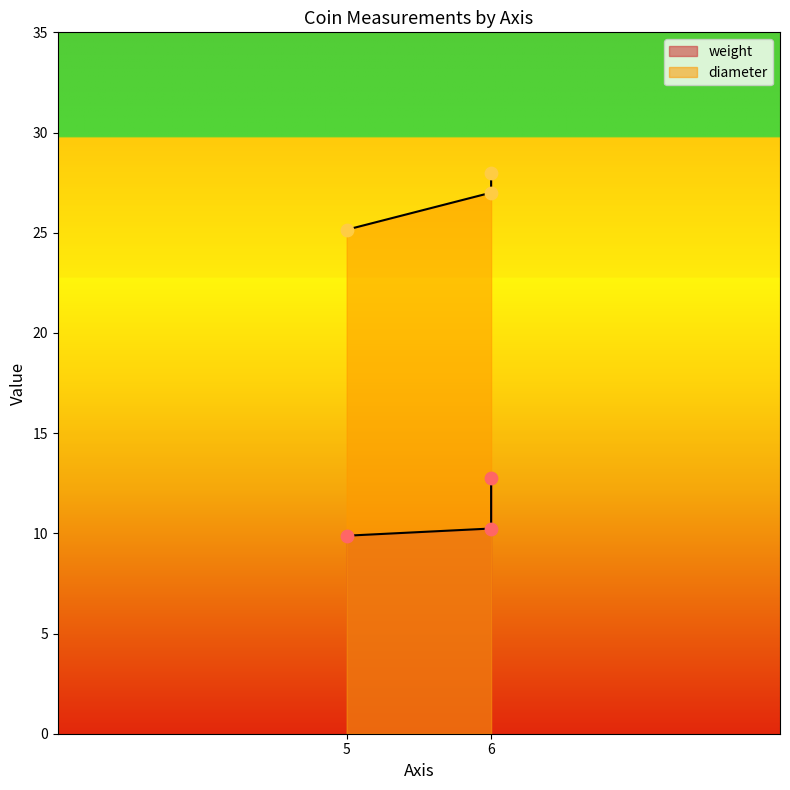

What is the change in value from 6 to 6?

+1.0